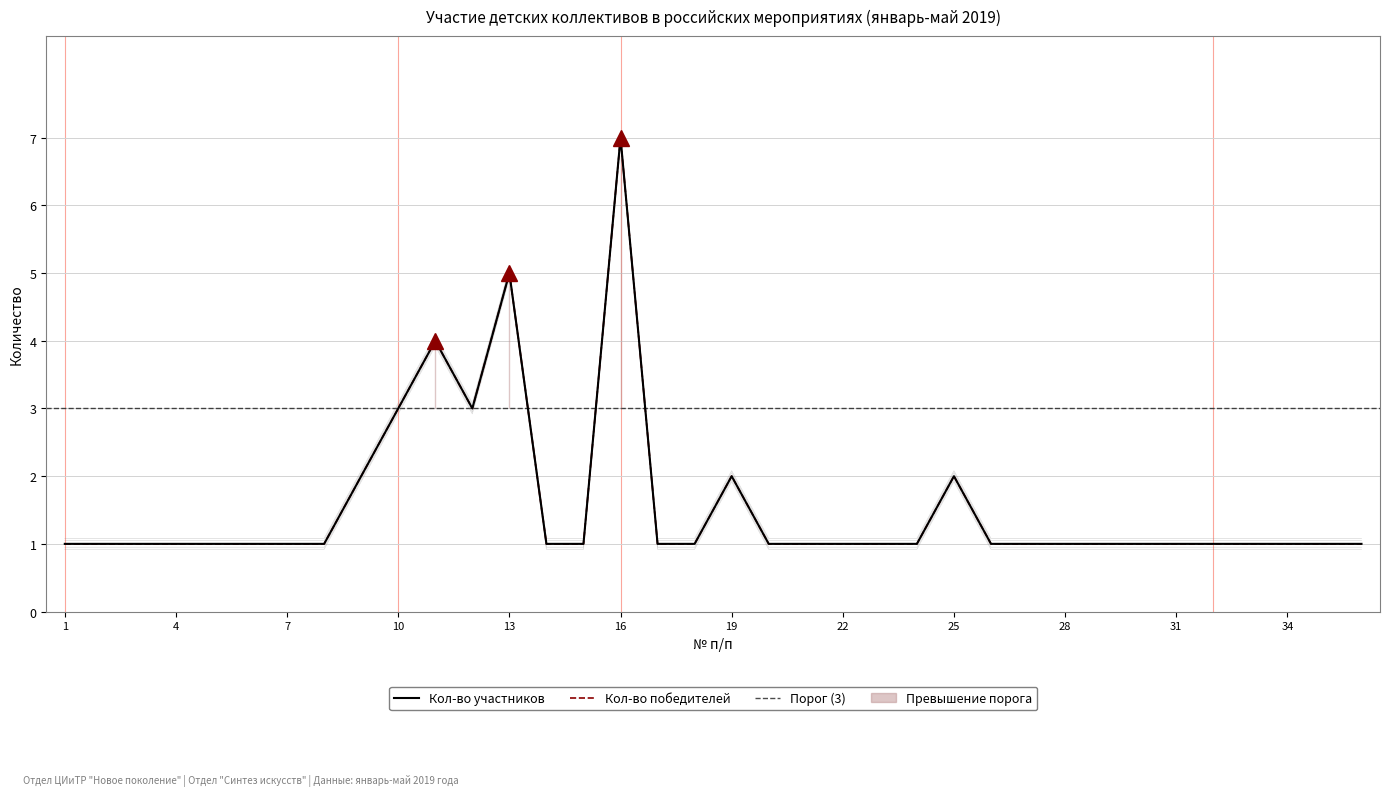

True or false: Кол-во победителей and Кол-во участников cross at least once.

False